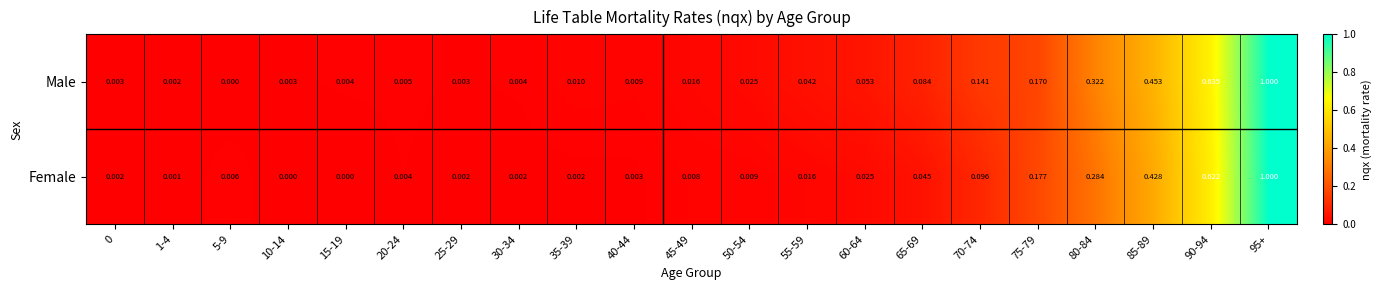

Rank the series by their average value, from lowest to highest.

Female, Male